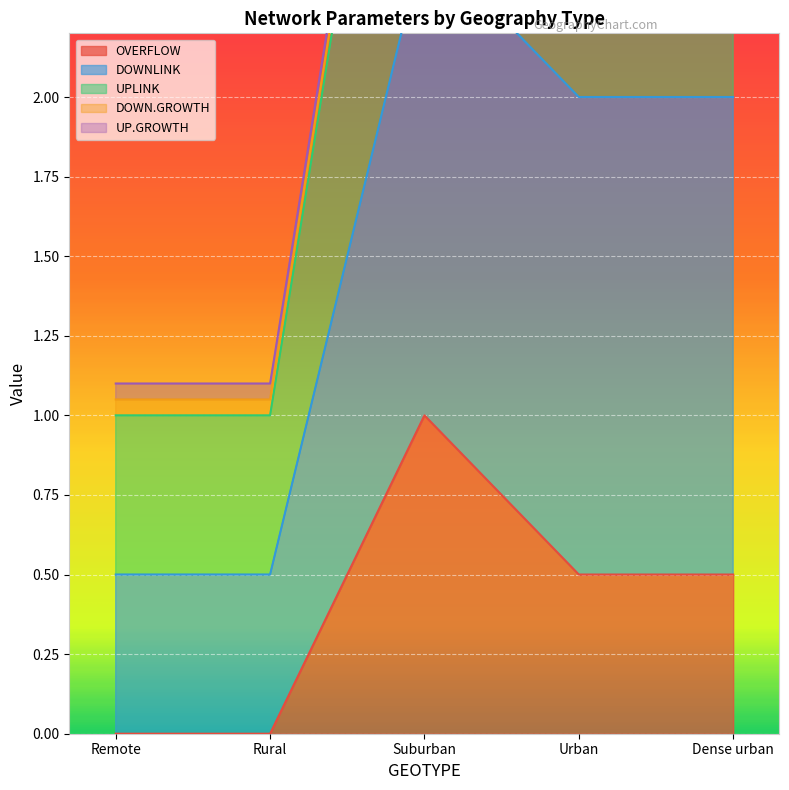

True or false: OVERFLOW has more than 2 points higher than both neighbors.

False